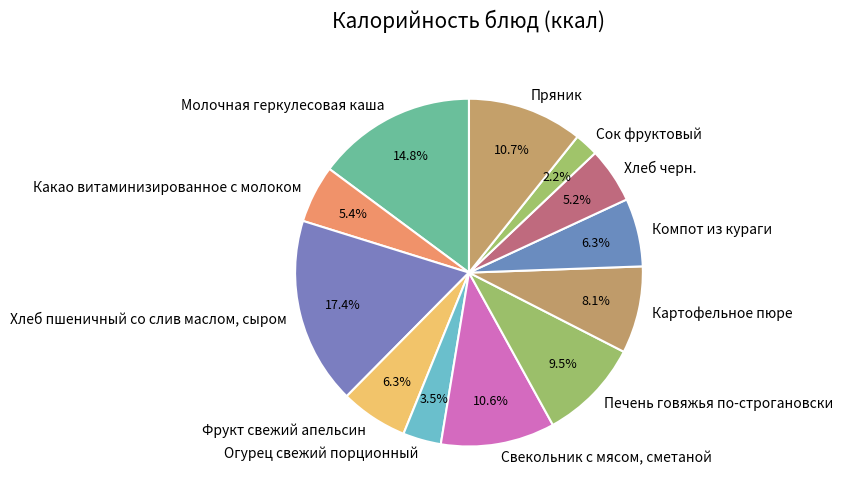

Count the number of slices in the pie.

12